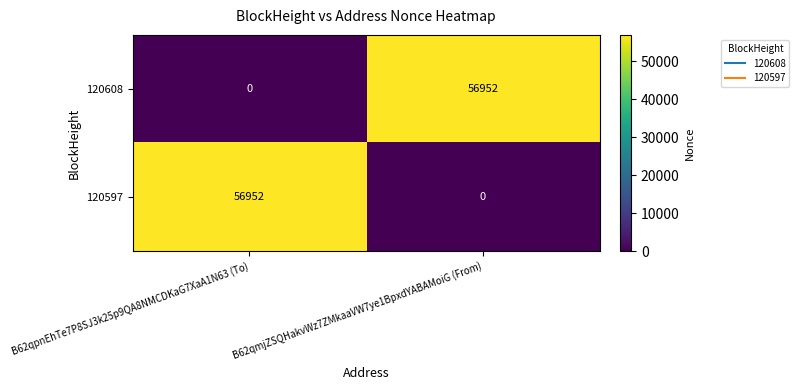

Count the number of data series in this chart.

2